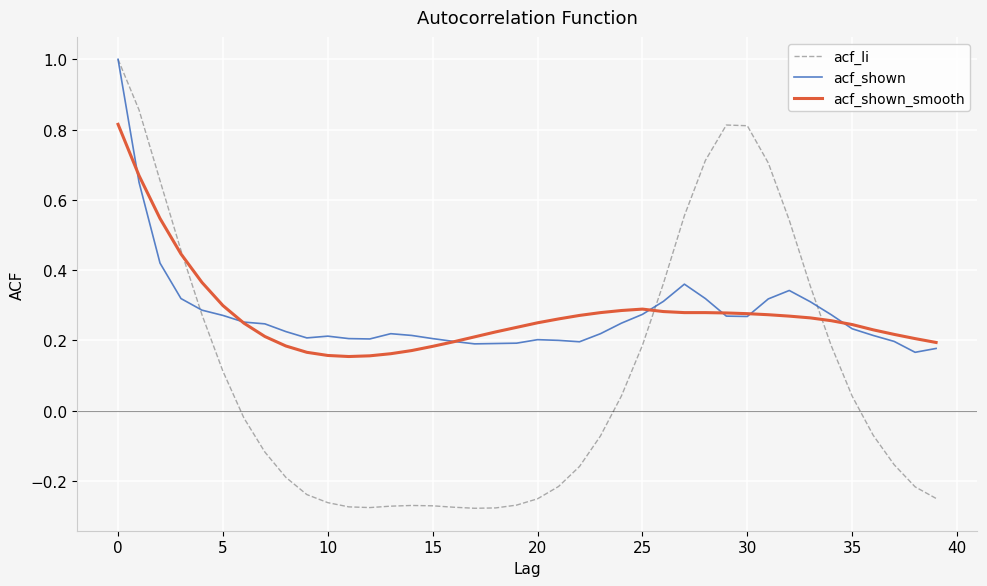

What is the maximum value for acf_li?

1.0